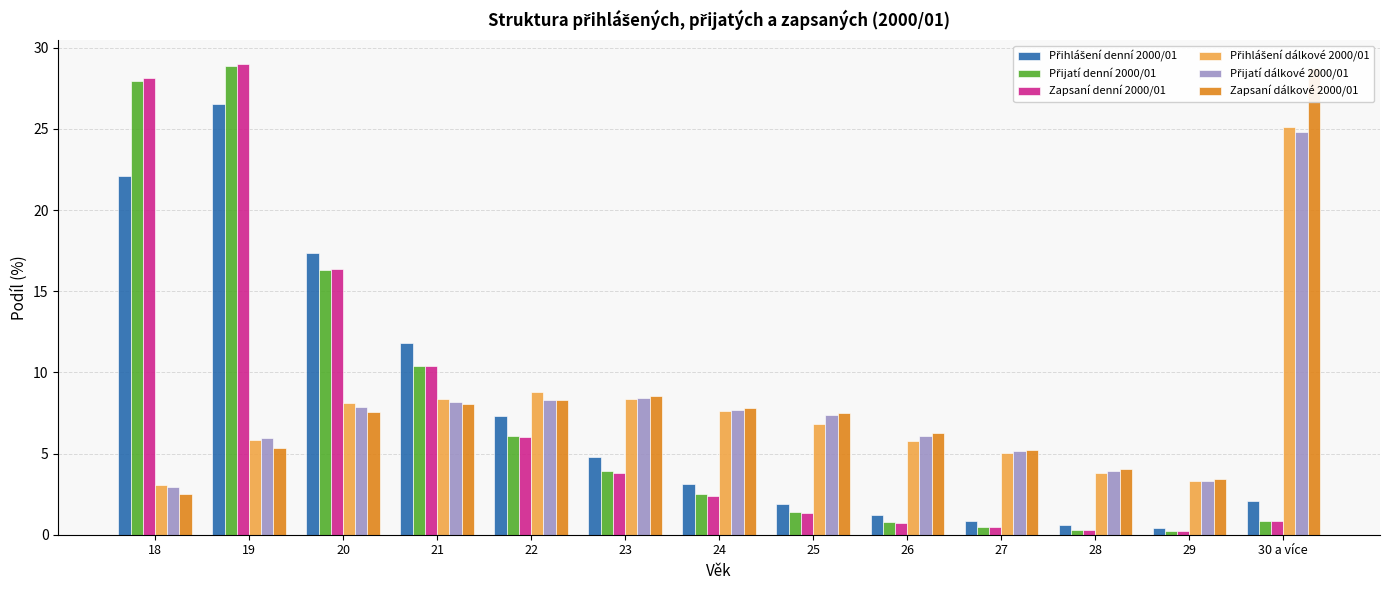

What is the value of the Přihlášení denní 2000/01 bar at the 4th from the left?

11.8